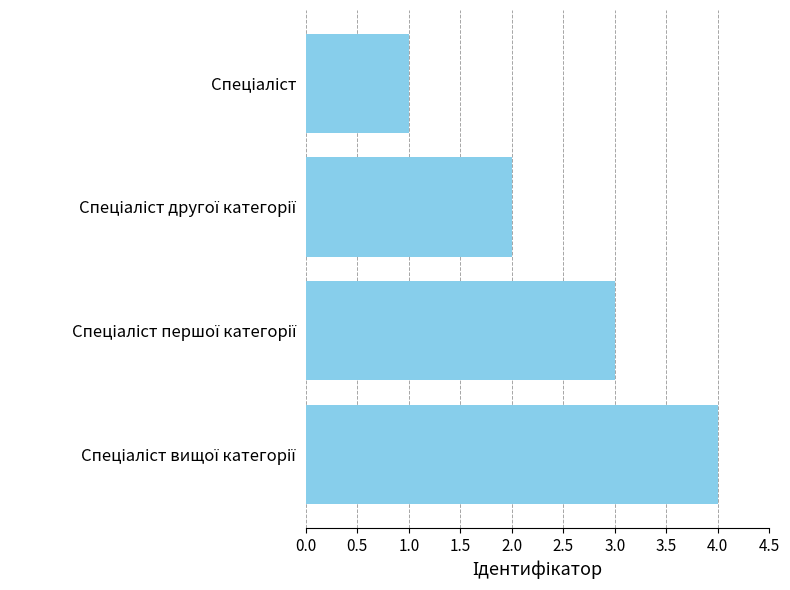

What is the sum of all values?

10